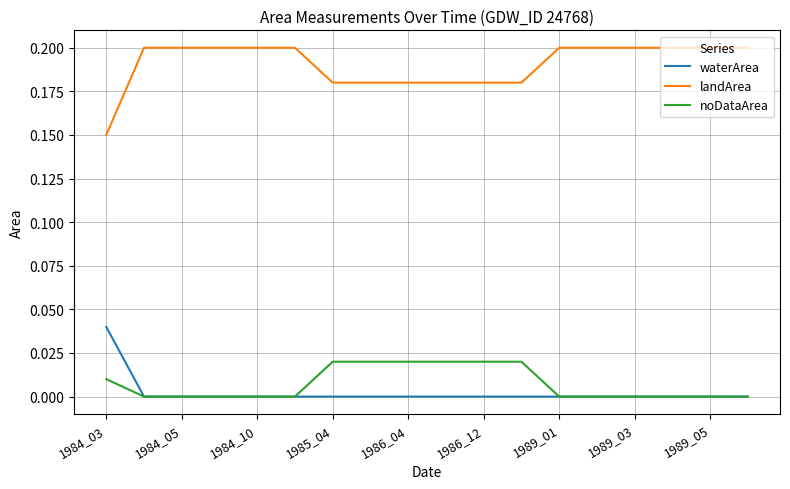

Which series has the largest range (max minus min)?

landArea